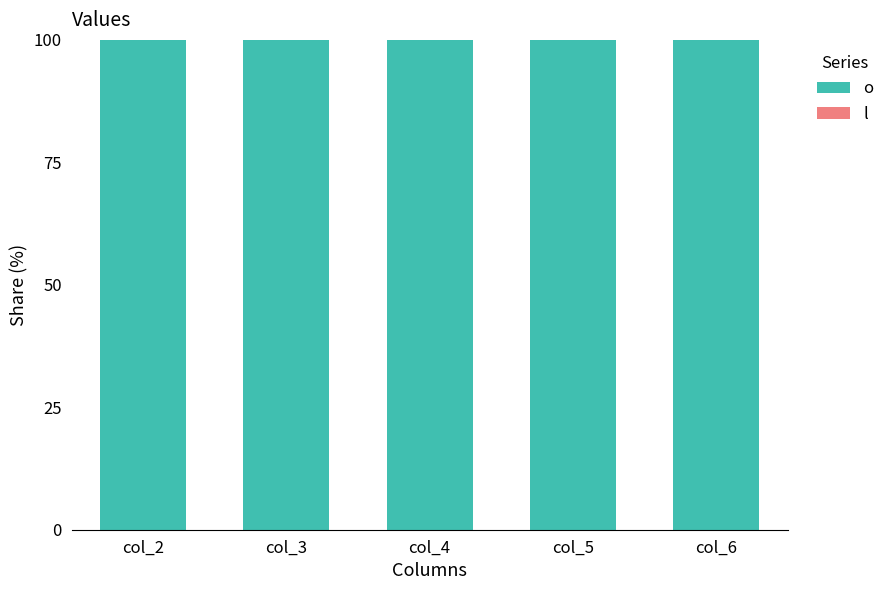

At how many categories does at least one series exceed 36?

5